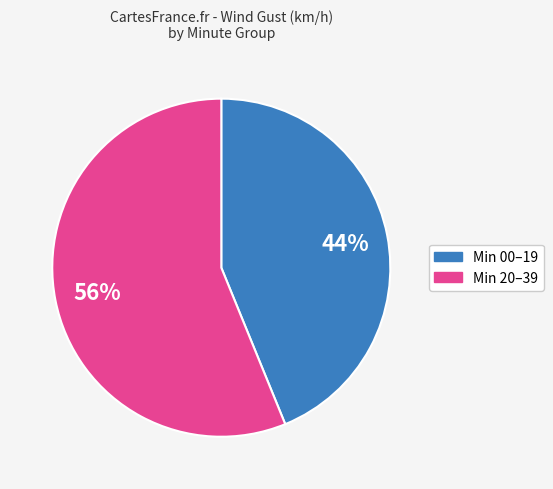

To the nearest percent, what is the difference between the largest and smallest slice percentages?

12%